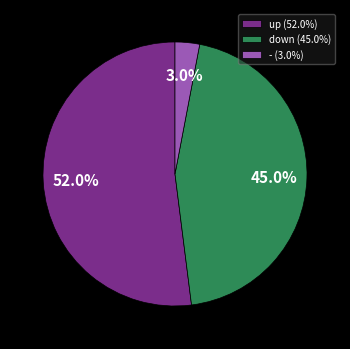

Is there a majority slice in this chart?

Yes